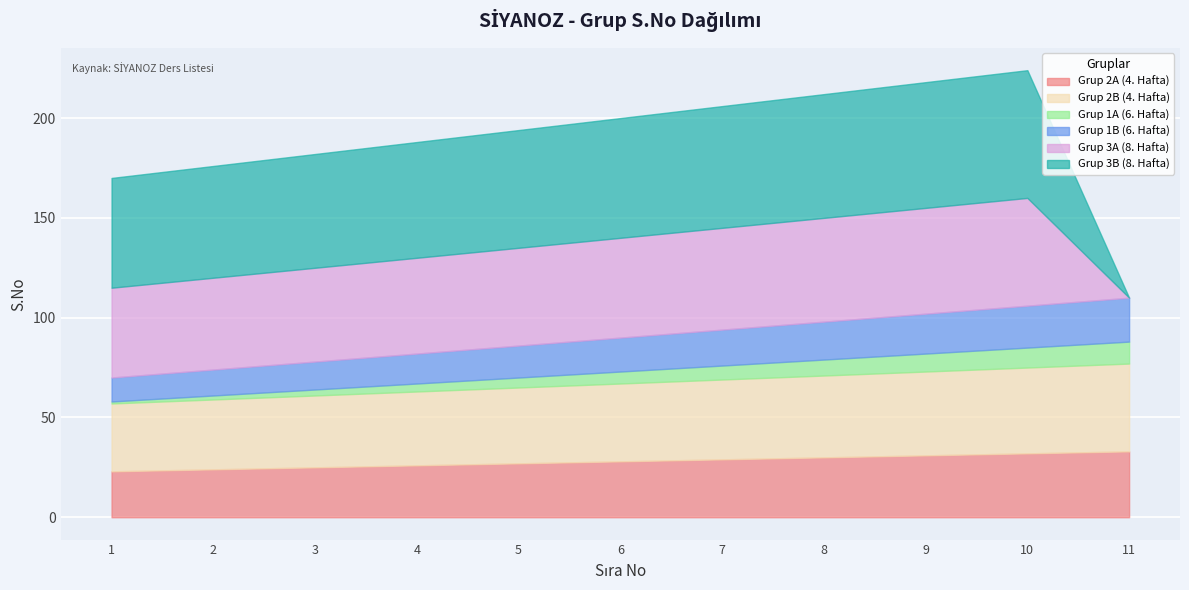

At which category is the sum across all series the highest?

10